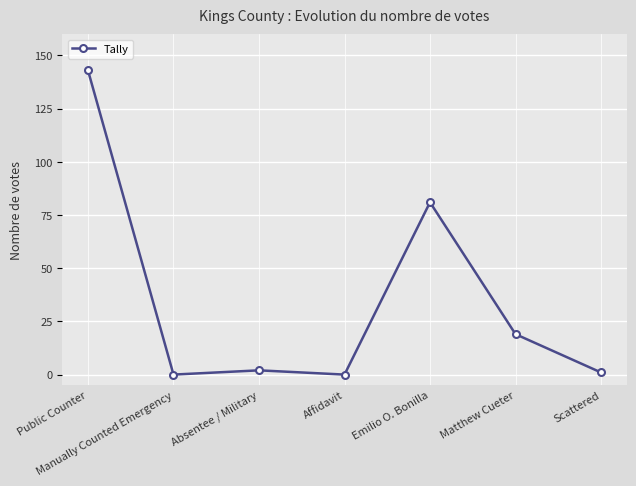

Reading left to right, extract all data points from this chart.

Public Counter=143	Manually Counted Emergency=0	Absentee / Military=2	Affidavit=0	Emilio O. Bonilla=81	Matthew Cueter=19	Scattered=1